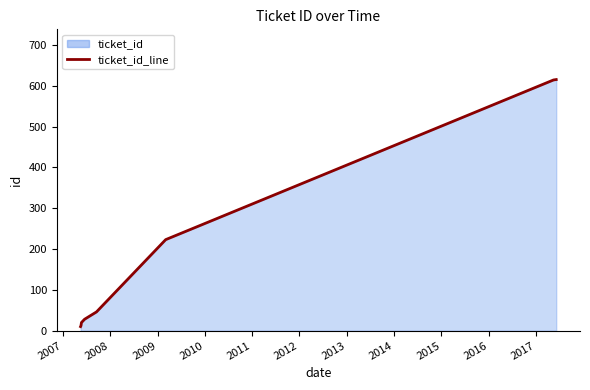

What is the difference between the second highest and minimum values?

604